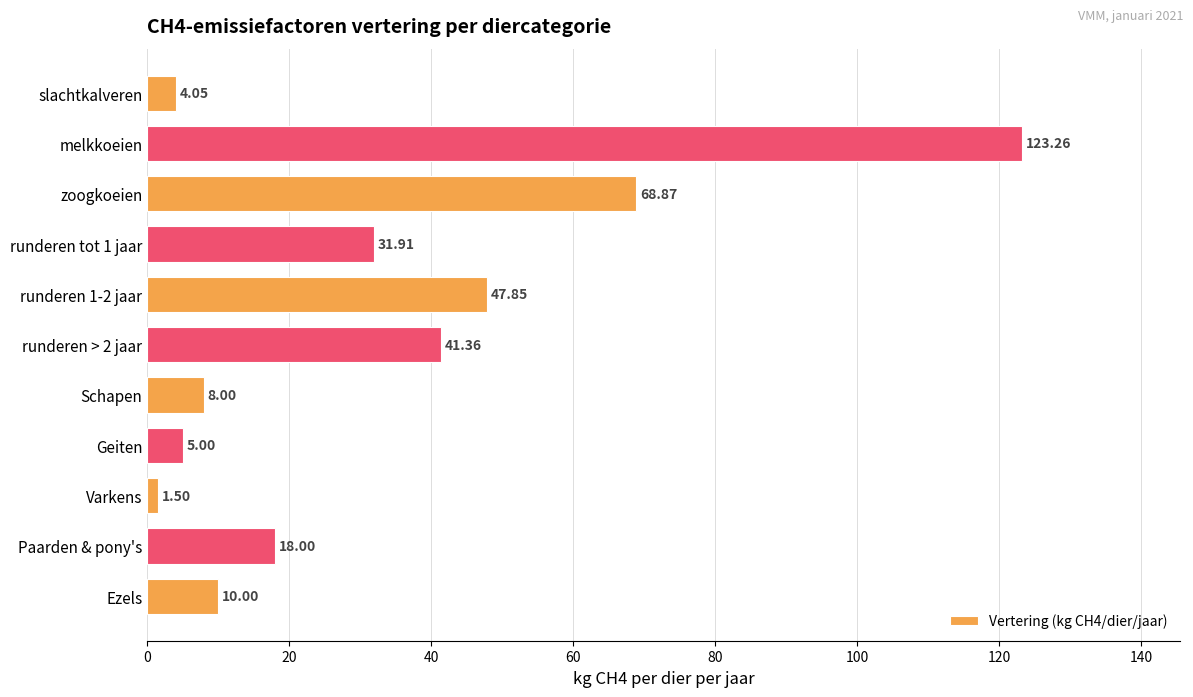

How many bars are there in total?

11